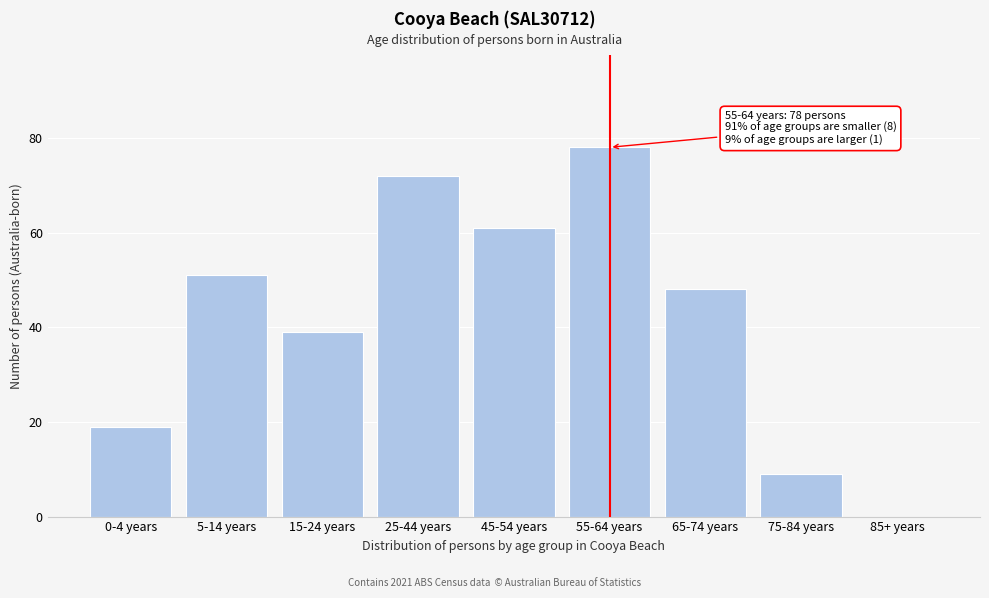

Reading left to right, transcribe all the data shown in this chart.

0-4 years=19	5-14 years=51	15-24 years=39	25-44 years=72	45-54 years=61	55-64 years=78	65-74 years=48	75-84 years=9	85+ years=0